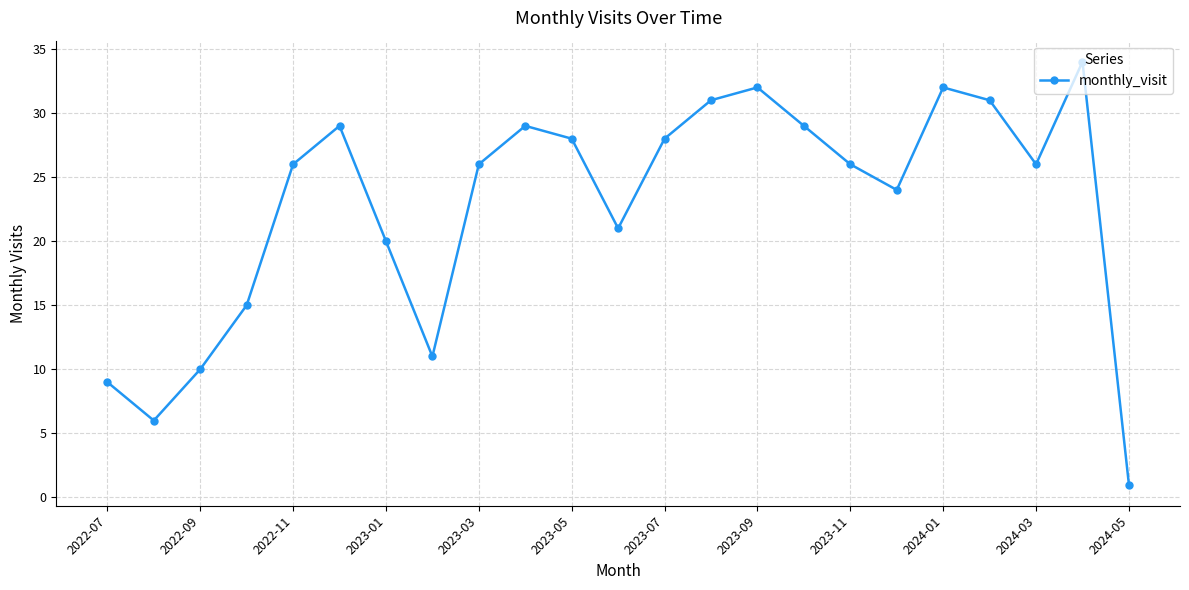

What is the sum of all values?

524